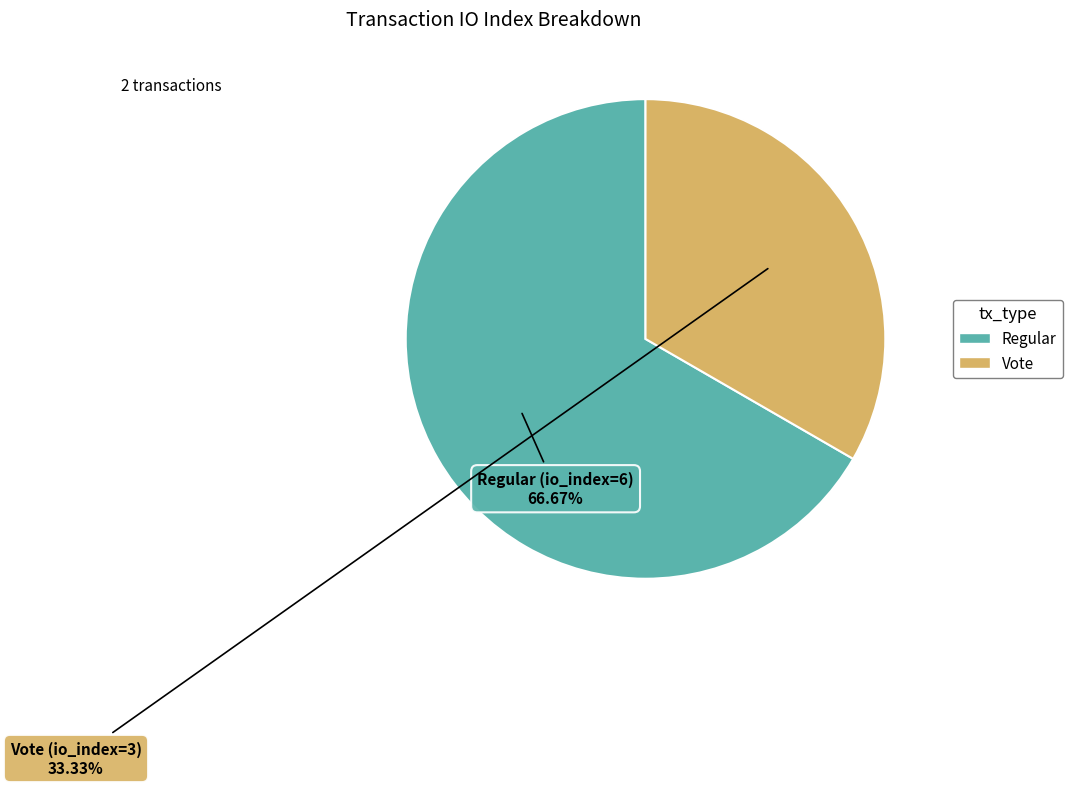

Is there any slice that represents more than half of the pie?

Yes